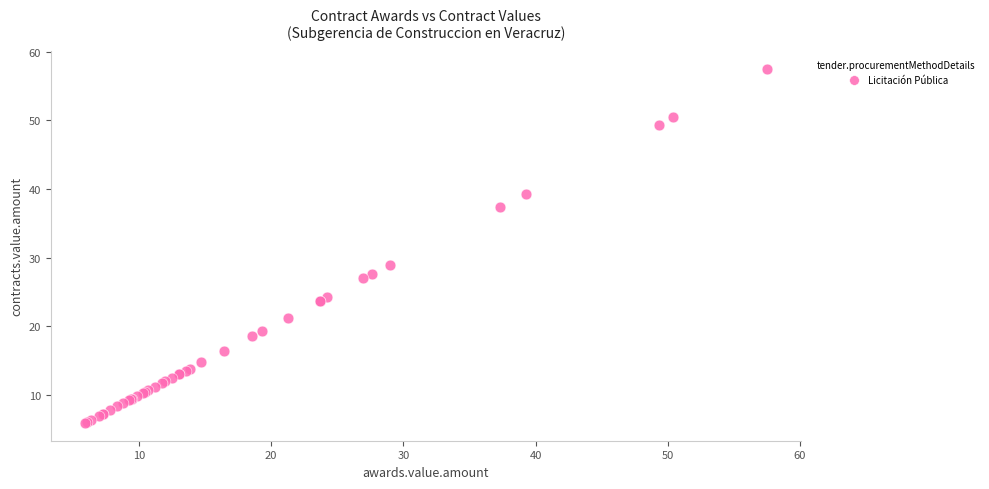

What Y value in the scatter plot is closest to 31?

29.0